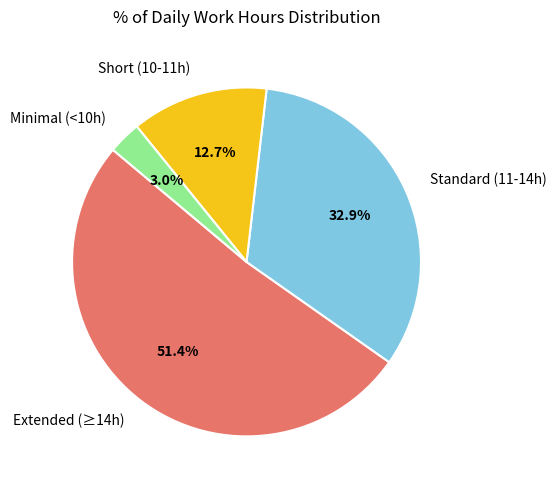

Does any single category account for the majority?

Yes